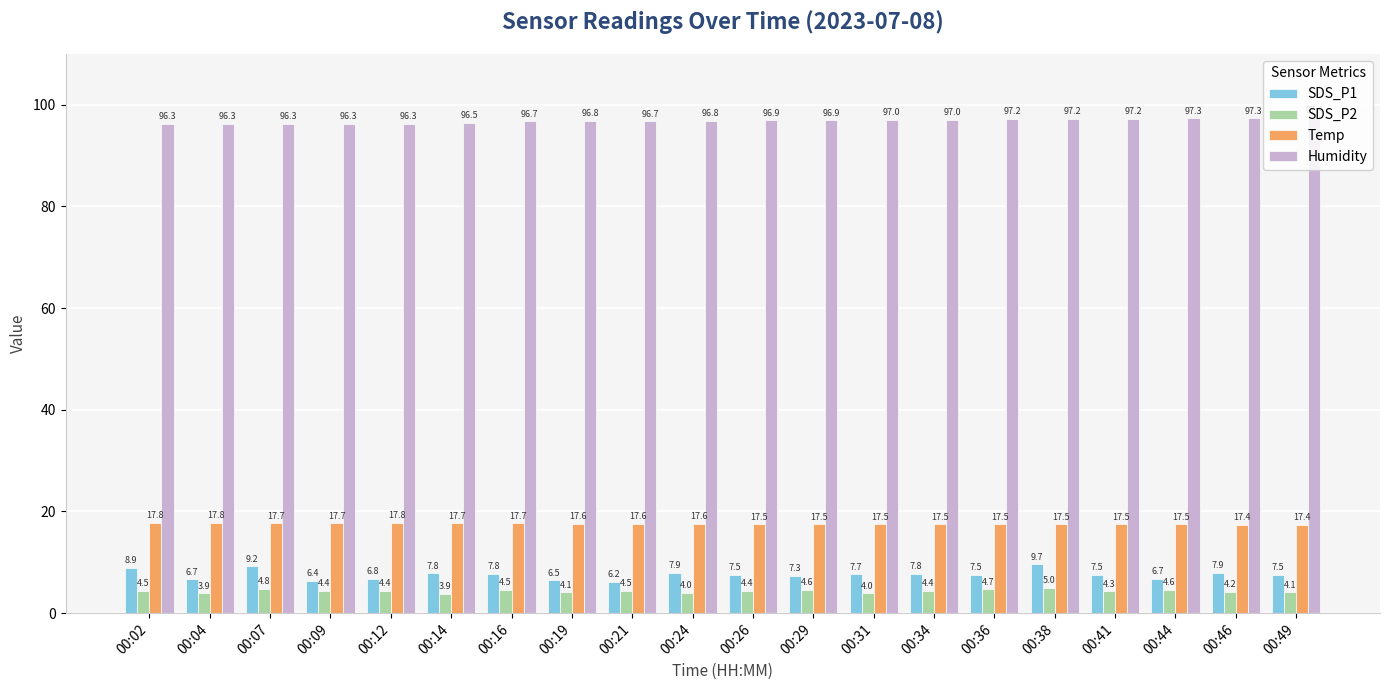

What are all the series names shown in the legend?

SDS_P1, SDS_P2, Temp, Humidity